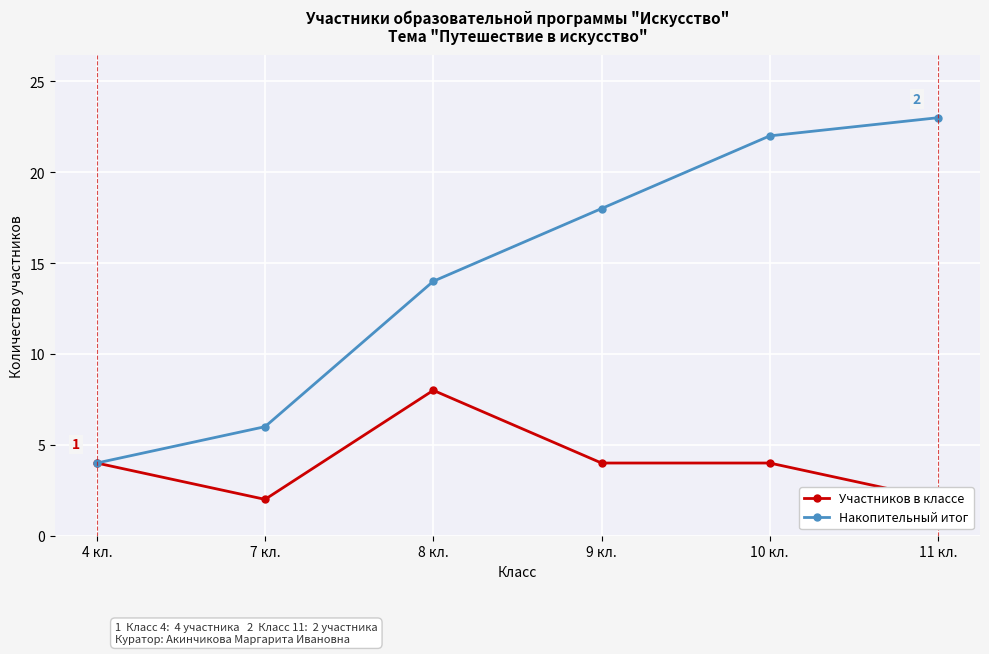

What is the label of the 6th point from the left?

11 кл.